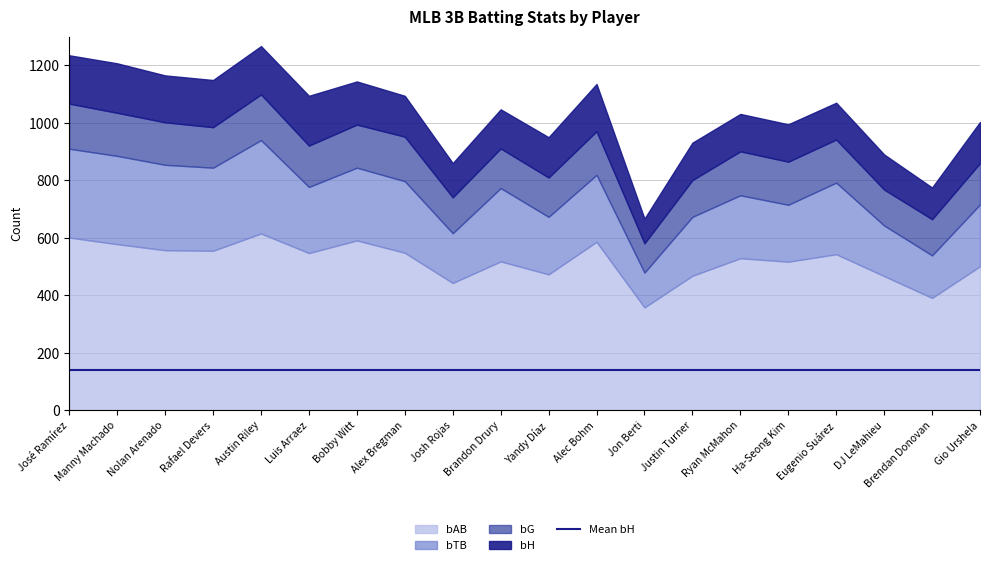

How many data points does each series have?

20